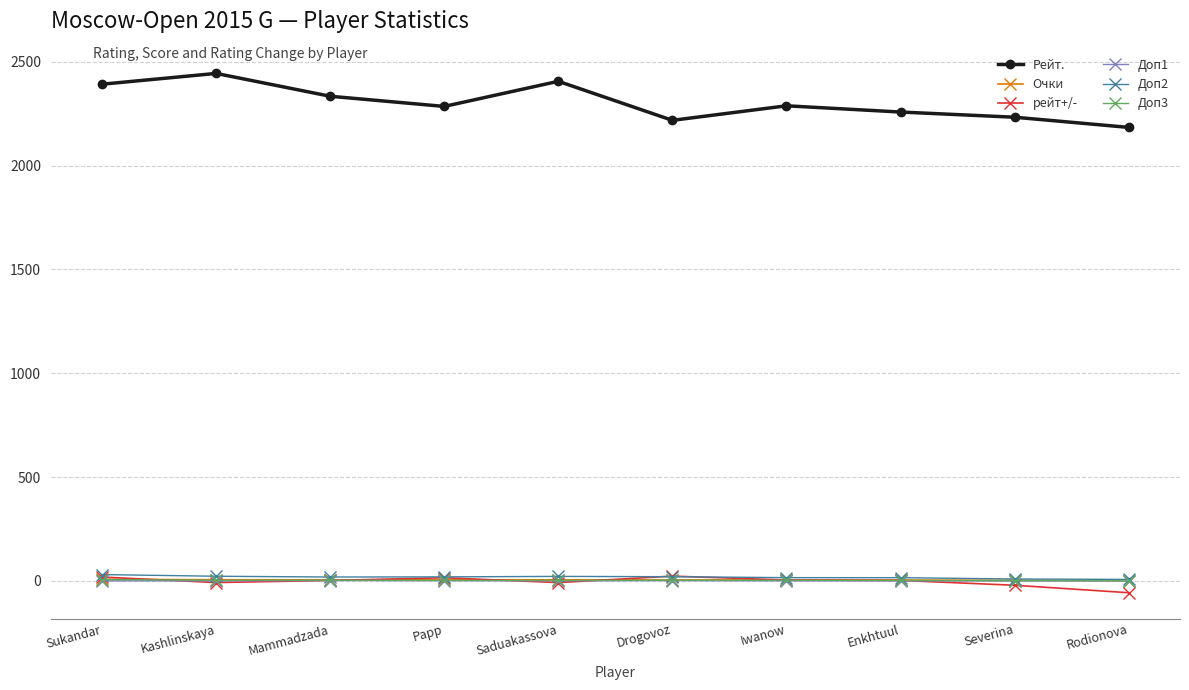

What is the difference between the highest and lowest values at Sukandar?

2392.0